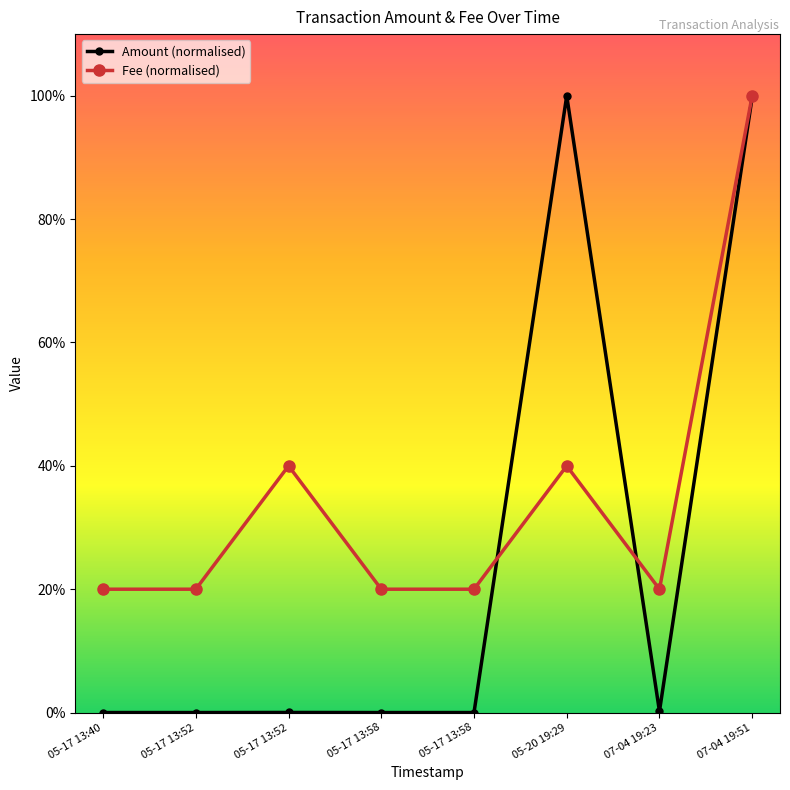

Which has a higher value, 07-04 19:51 or 05-17 13:52?

07-04 19:51